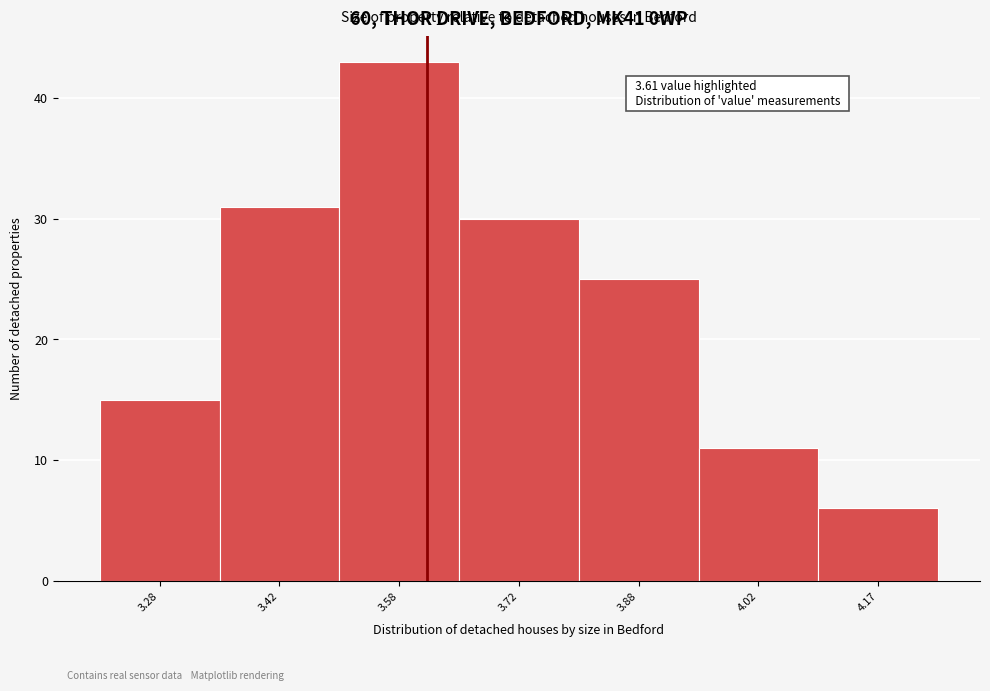

Over which range of the x-axis is the bar tallest?

3.50 to 3.65